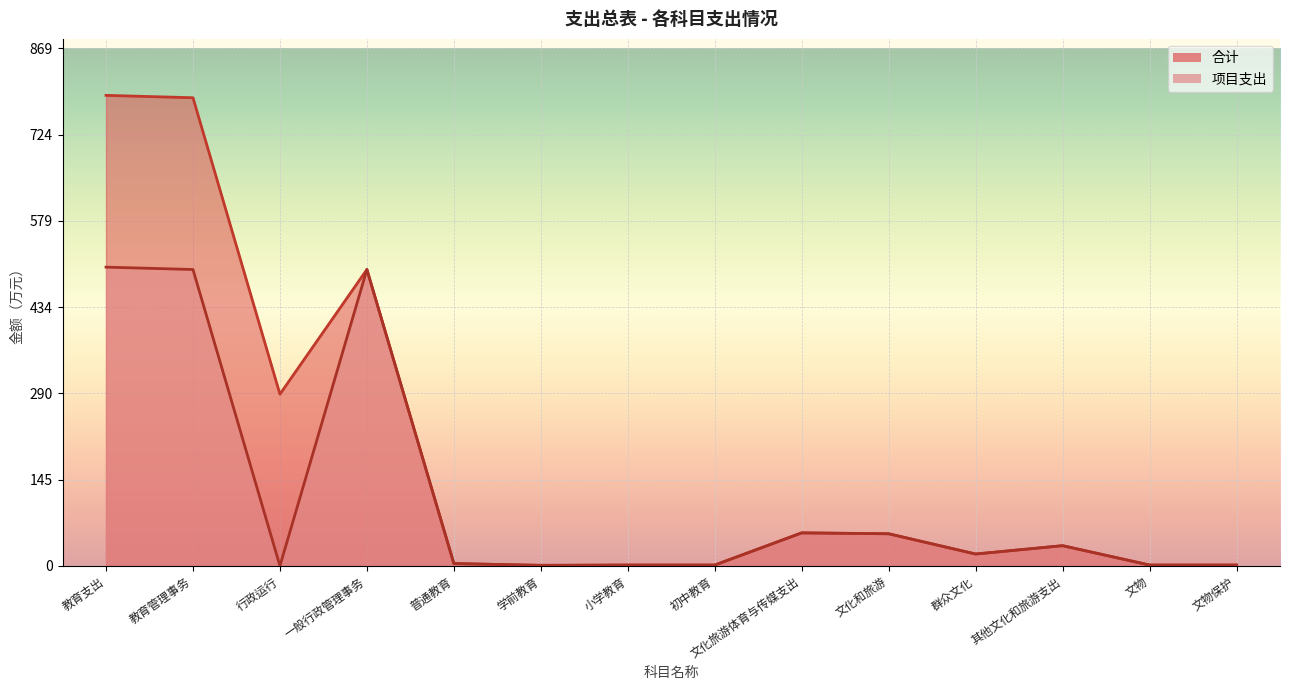

Where is the first local maximum for 合计?

一般行政管理事务